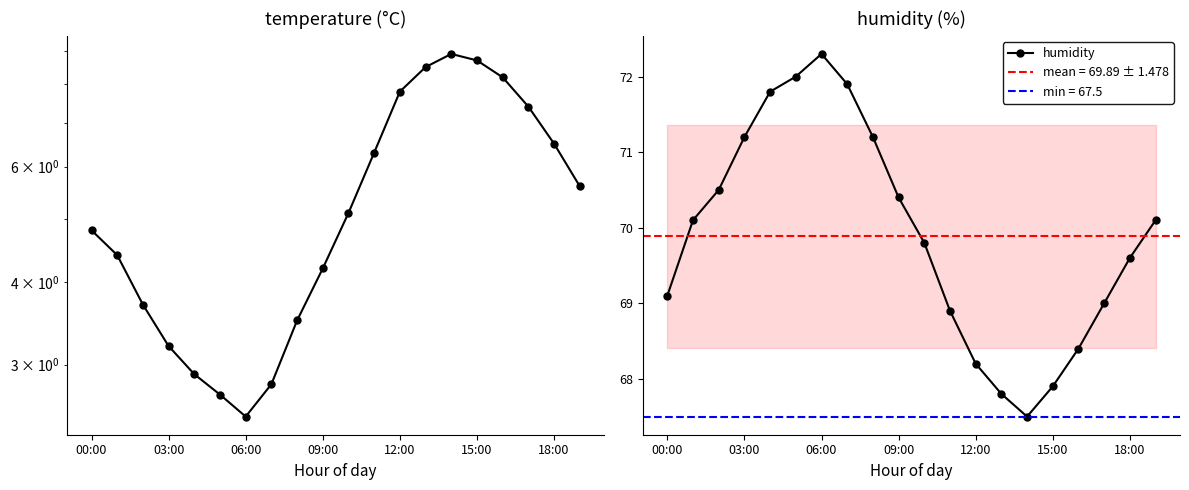

Read the humidity value at 18:00.

69.6